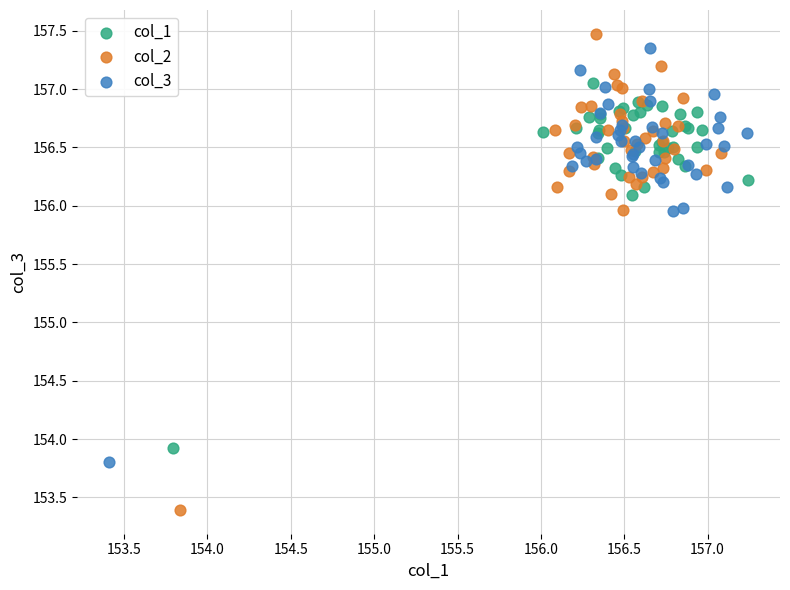

Which series reaches the minimum Y coordinate?

col_2